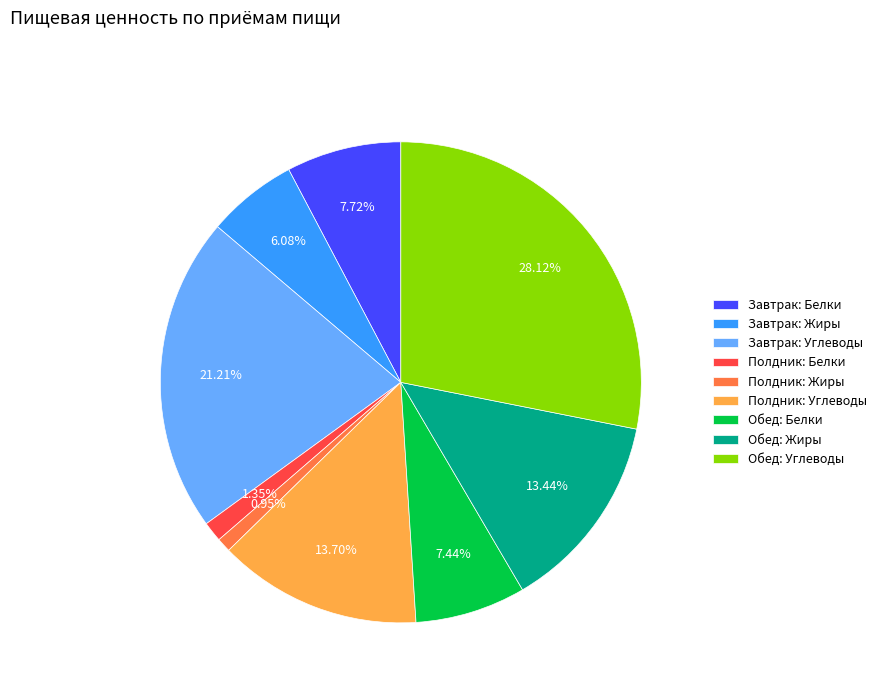

Does any single category account for the majority?

No